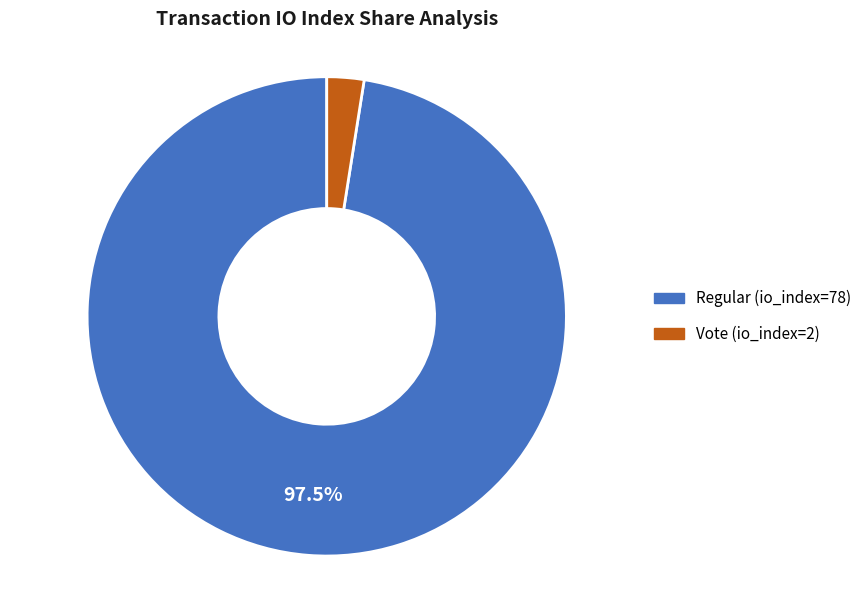

Which has a higher value, Vote (io_index=2) or Regular (io_index=78)?

Regular (io_index=78)